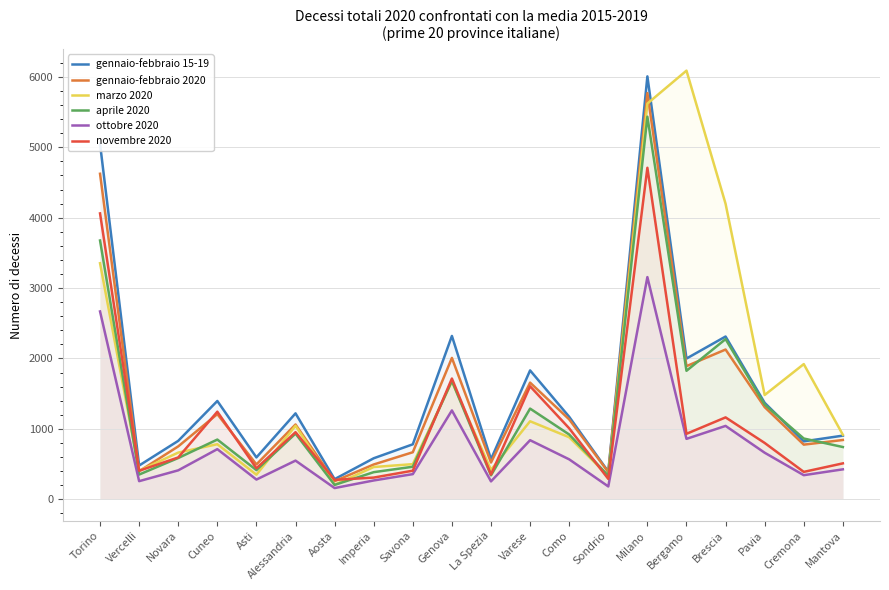

The value of gennaio-febbraio 2020 at Como is 718.2. True or false?

False